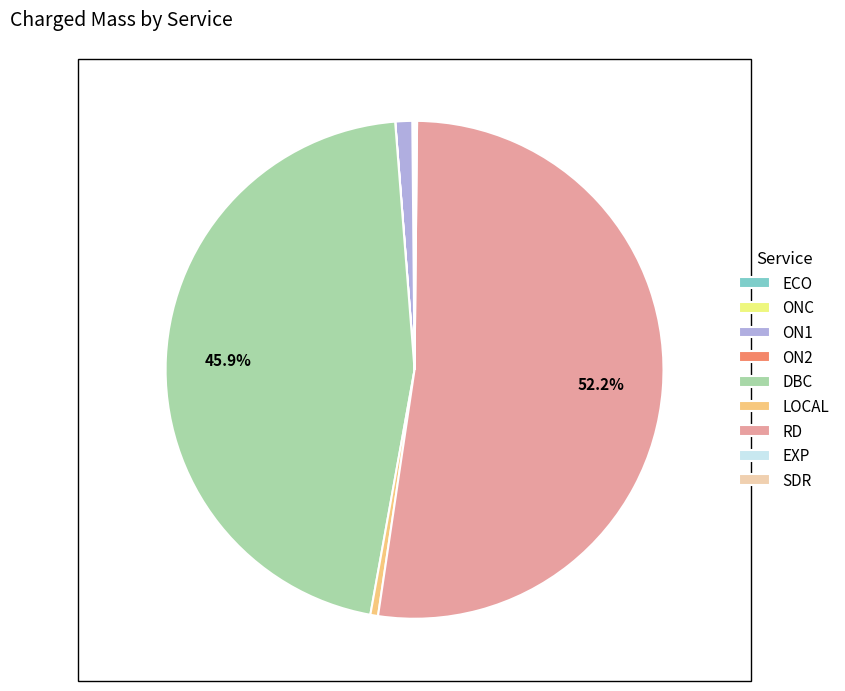

What is the largest slice in the pie chart?

RD